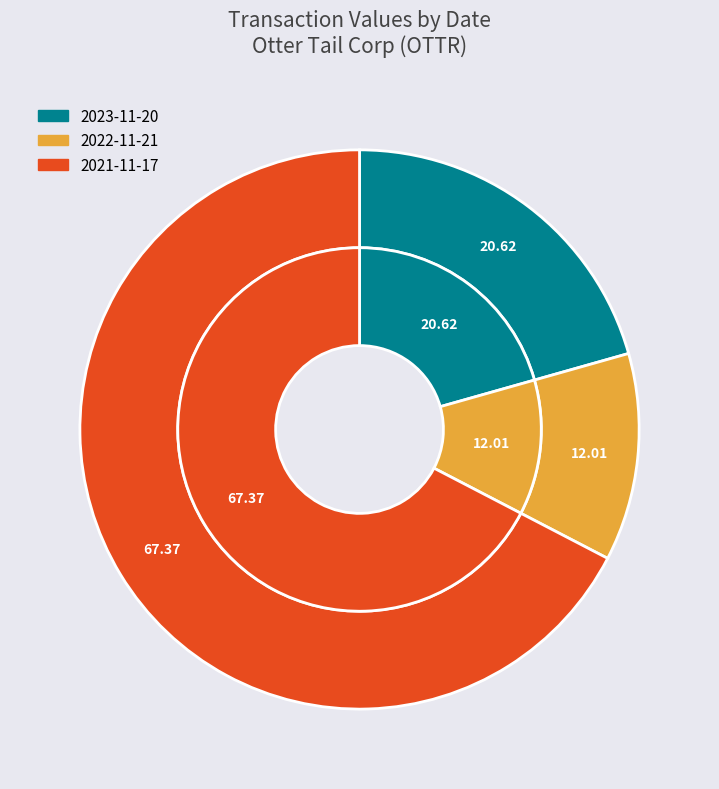

The 2023-11-20 slice represents 21% of the pie. True or false?

True